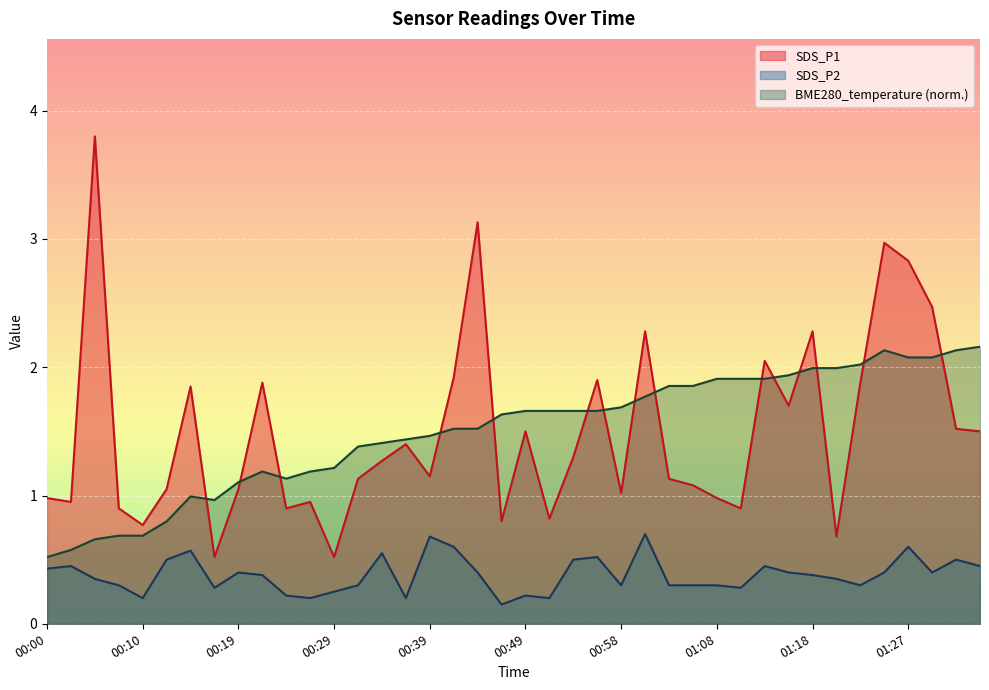

How many times do SDS_P1 and BME280_temperature cross each other?

15